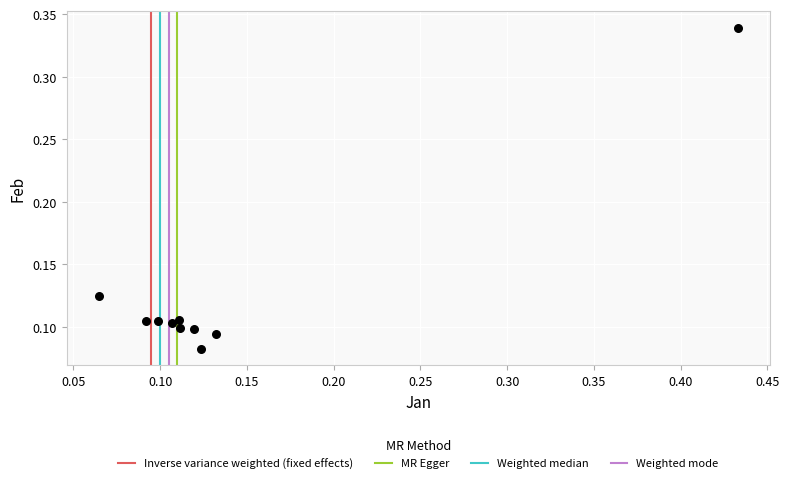

What is the range of X values (max minus min)?

0.4